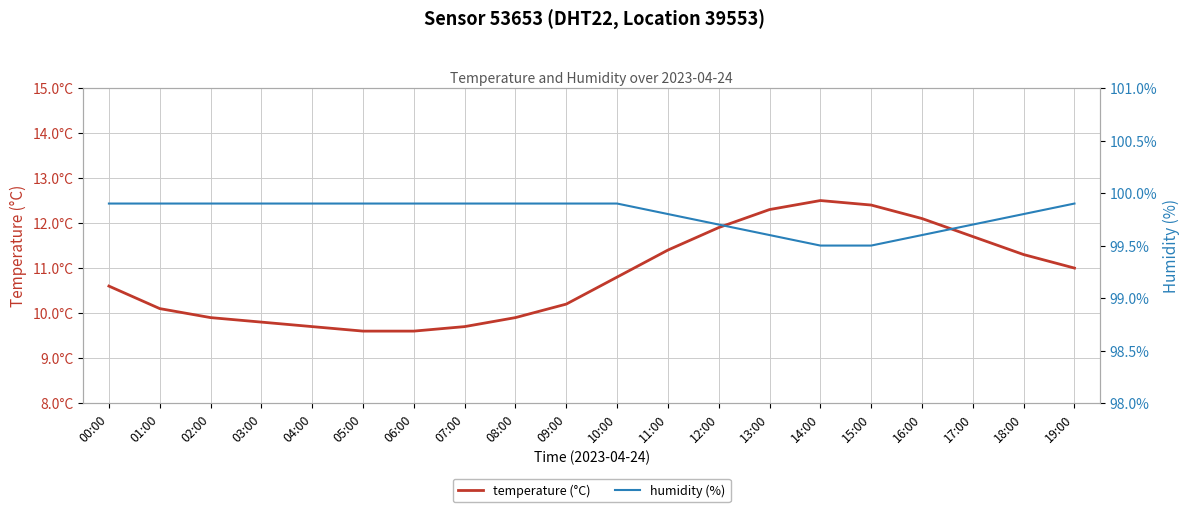

What are all the series names shown in the legend?

temperature (°C), humidity (%)